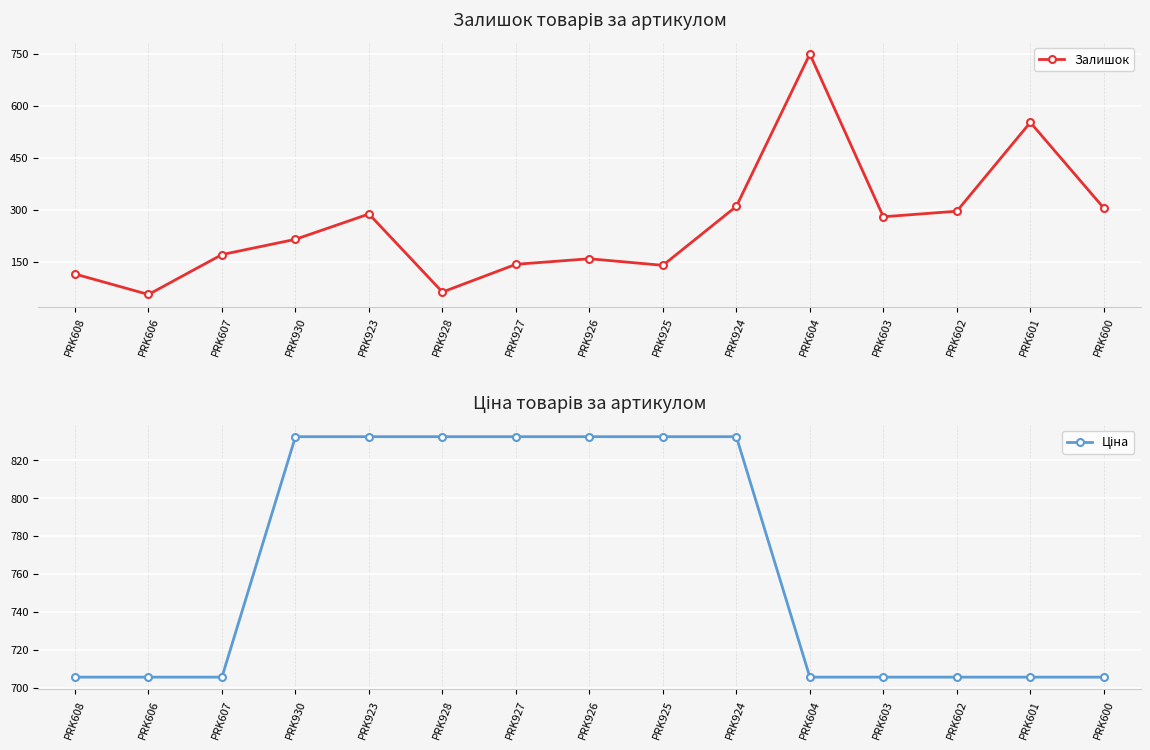

True or false: Залишок has more than 1 points higher than both neighbors.

True